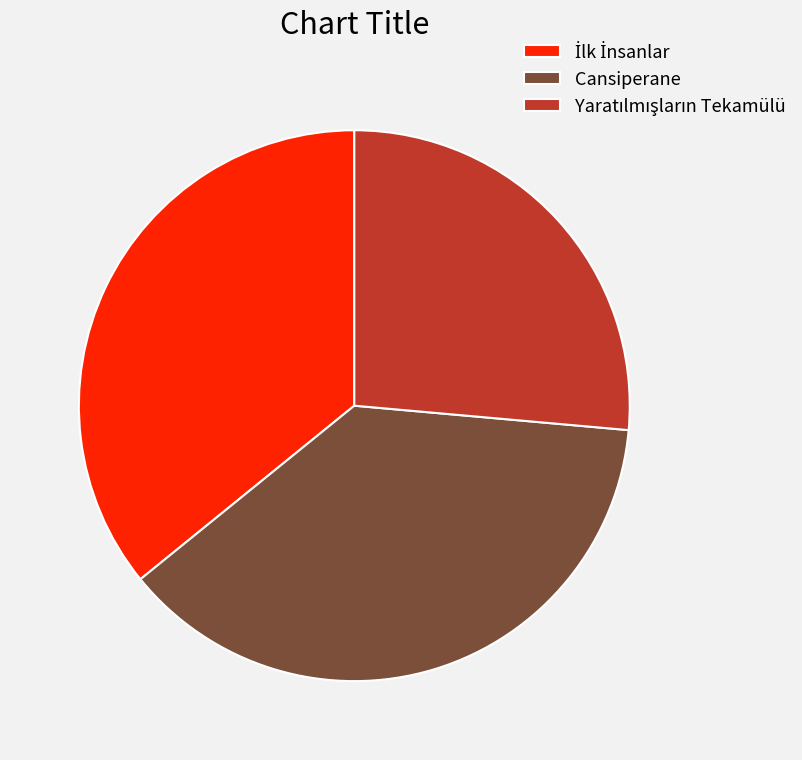

Is there any slice that represents more than half of the pie?

No